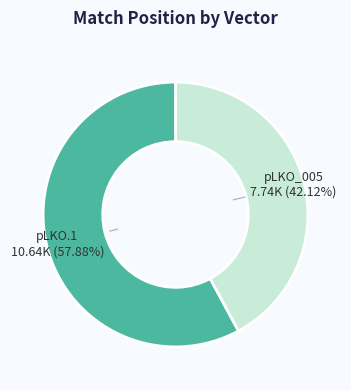

Count the number of slices in the pie.

2